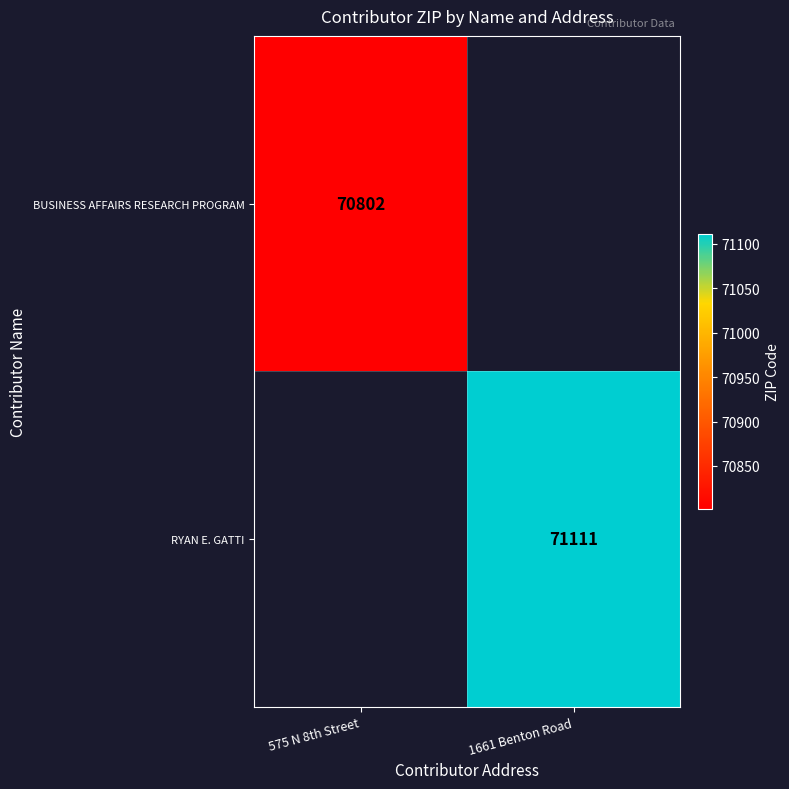

Is it true that BUSINESS AFFAIRS RESEARCH PROGRAM equals 99991 at 575 N 8th Street?

False